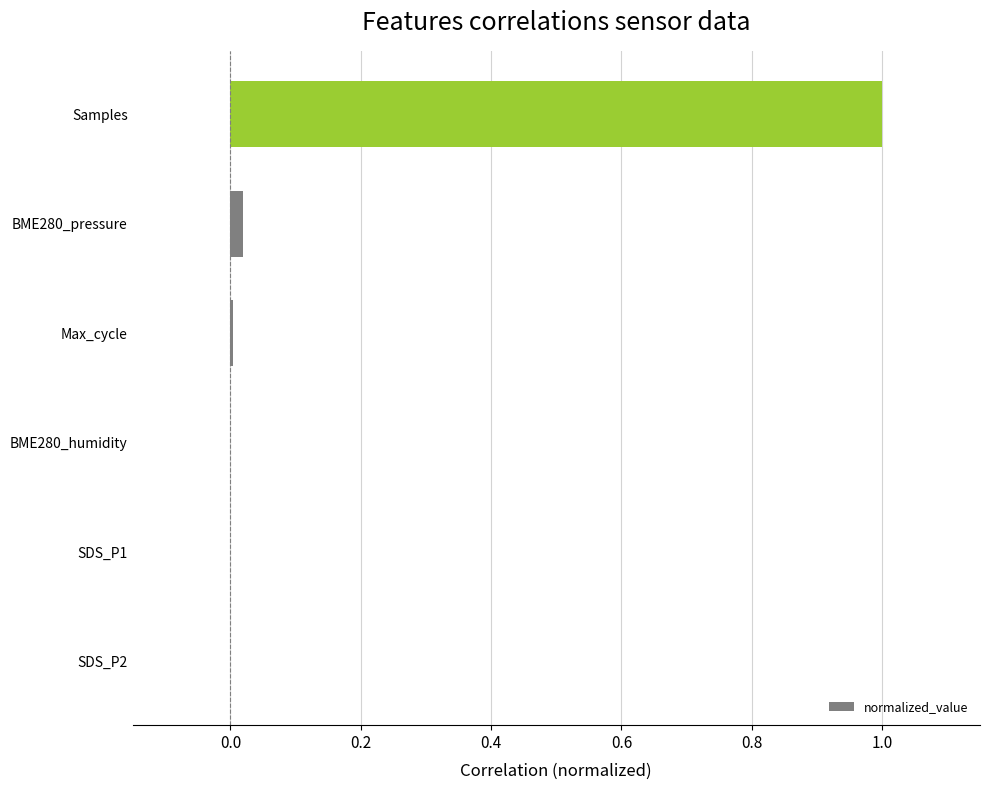

The value at Samples is 1.6. True or false?

False